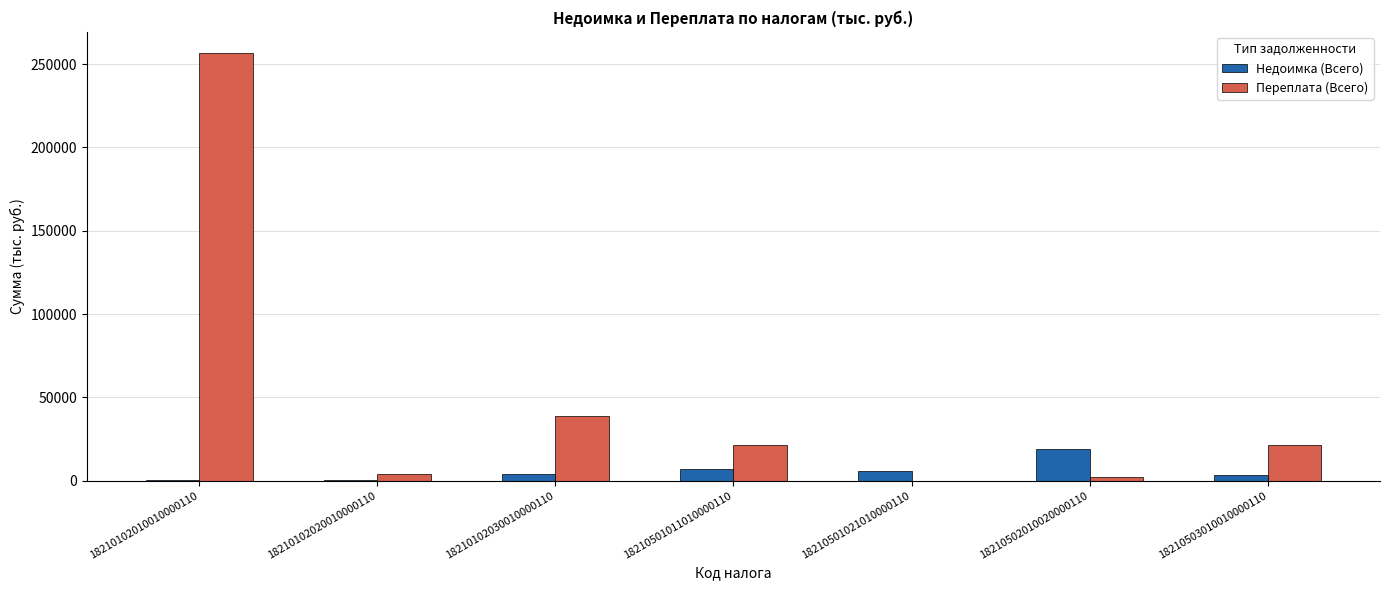

Which series has the largest total across all categories?

Переплата (Всего)